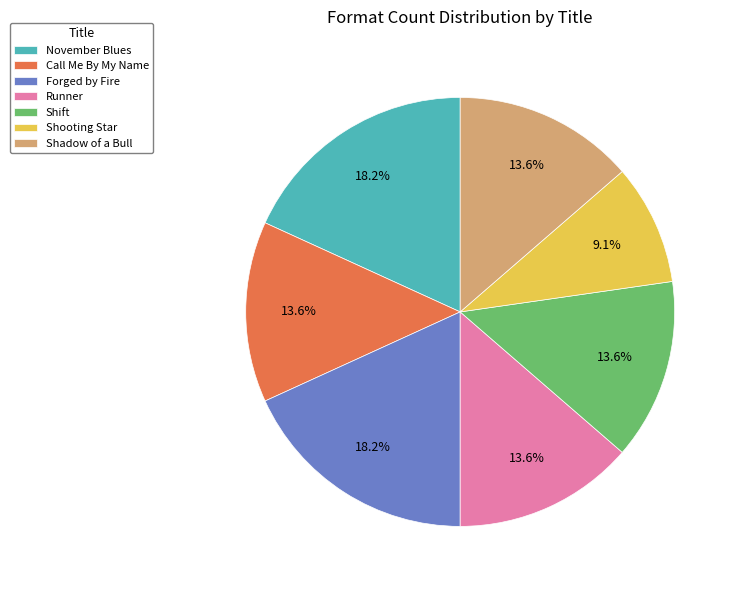

What percentage is NOT represented by Shift?

86.4%